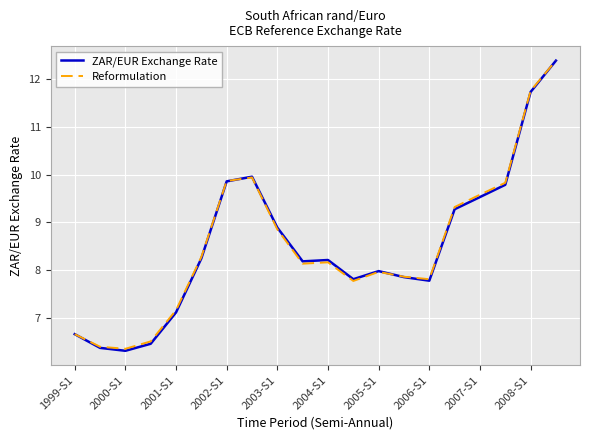

What is the smallest value displayed?

6.3